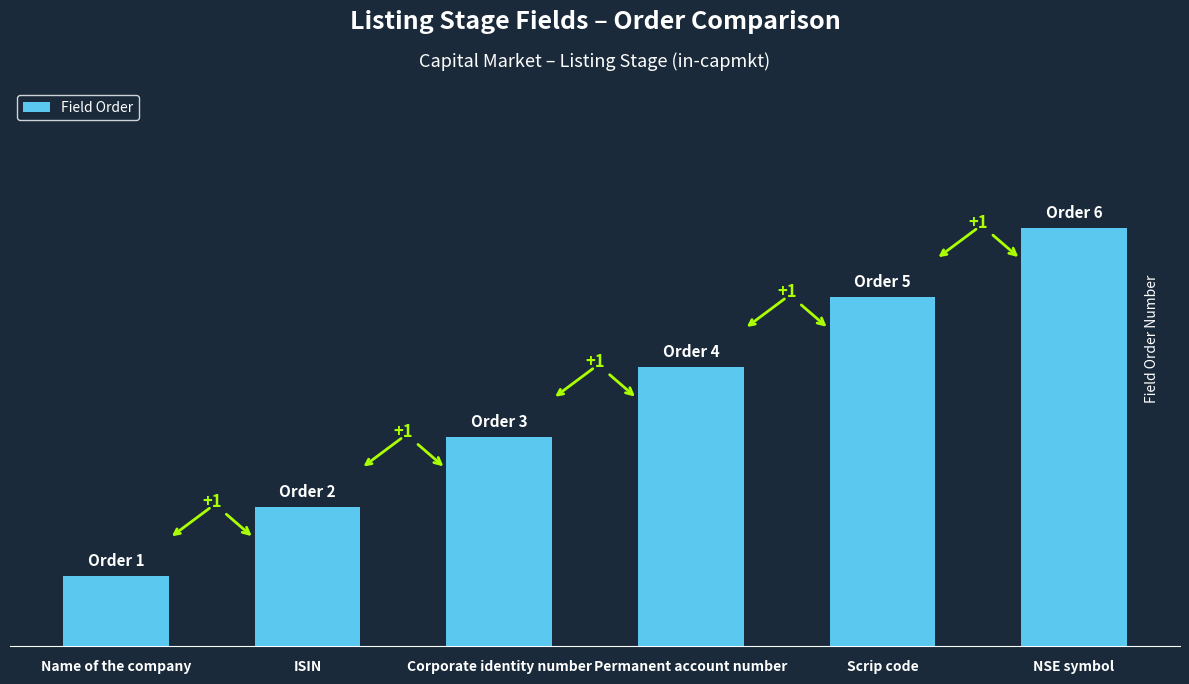

What is the label of the 6th bar from the right?

Name of the company